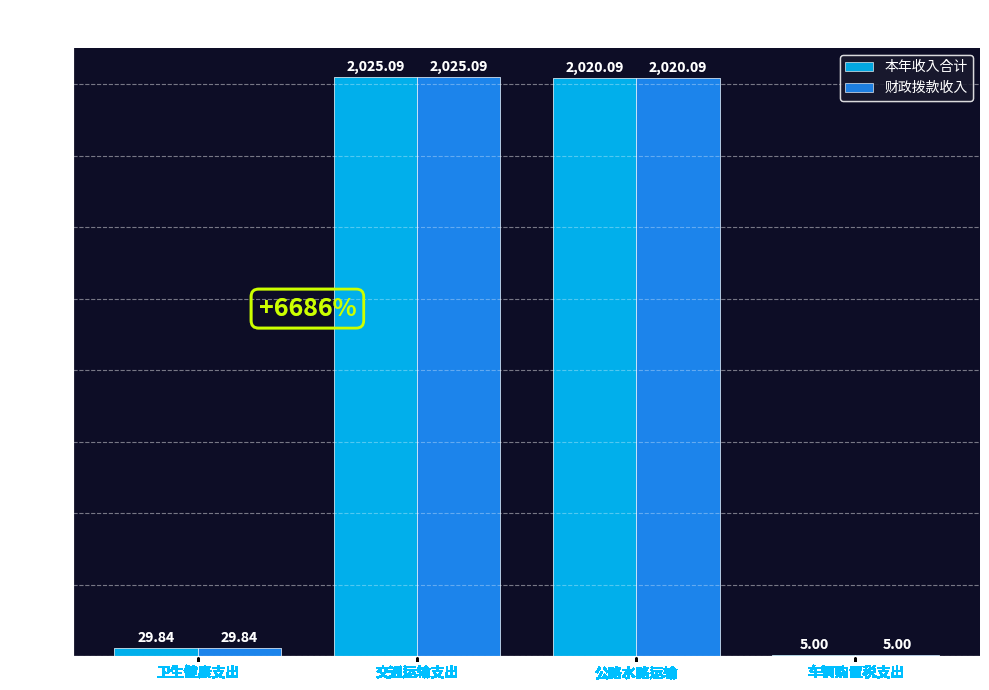

Is the value of 本年收入合计 at 交通运输支出 greater than the value of 财政拨款收入 at 卫生健康支出?

Yes